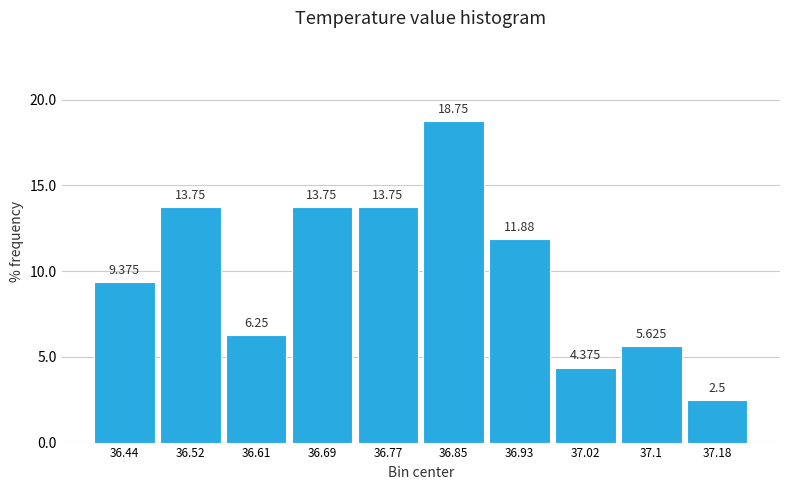

What is the height of the bar covering 36.400 to 36.482 on the x-axis? The bar edges are not printed on the chart, so give them approximately, as read against the axis.

9.375